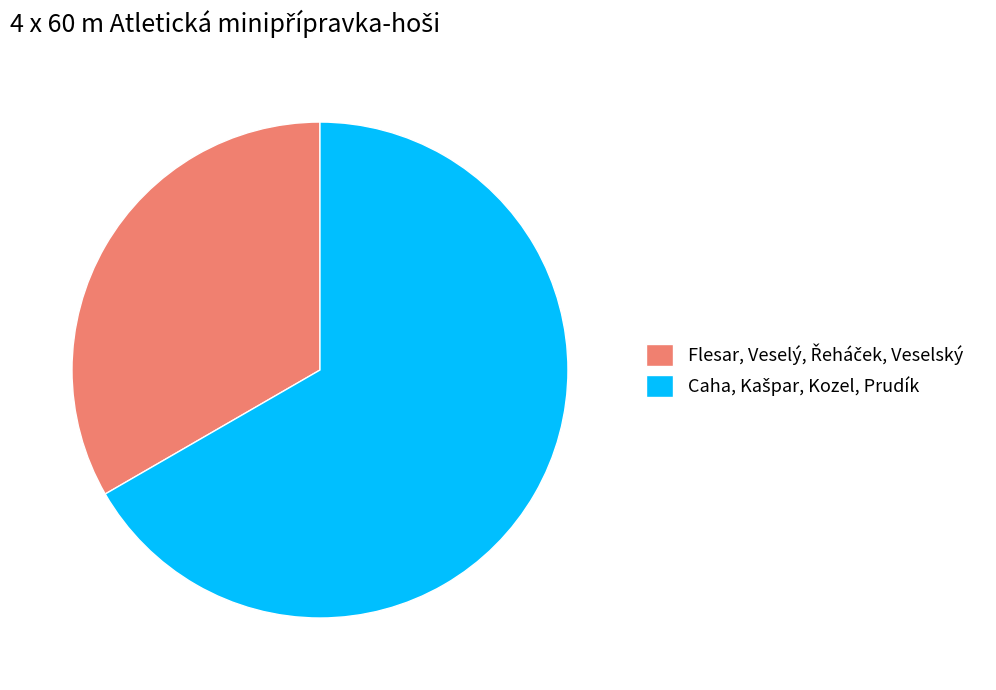

Does any single category account for the majority?

Yes